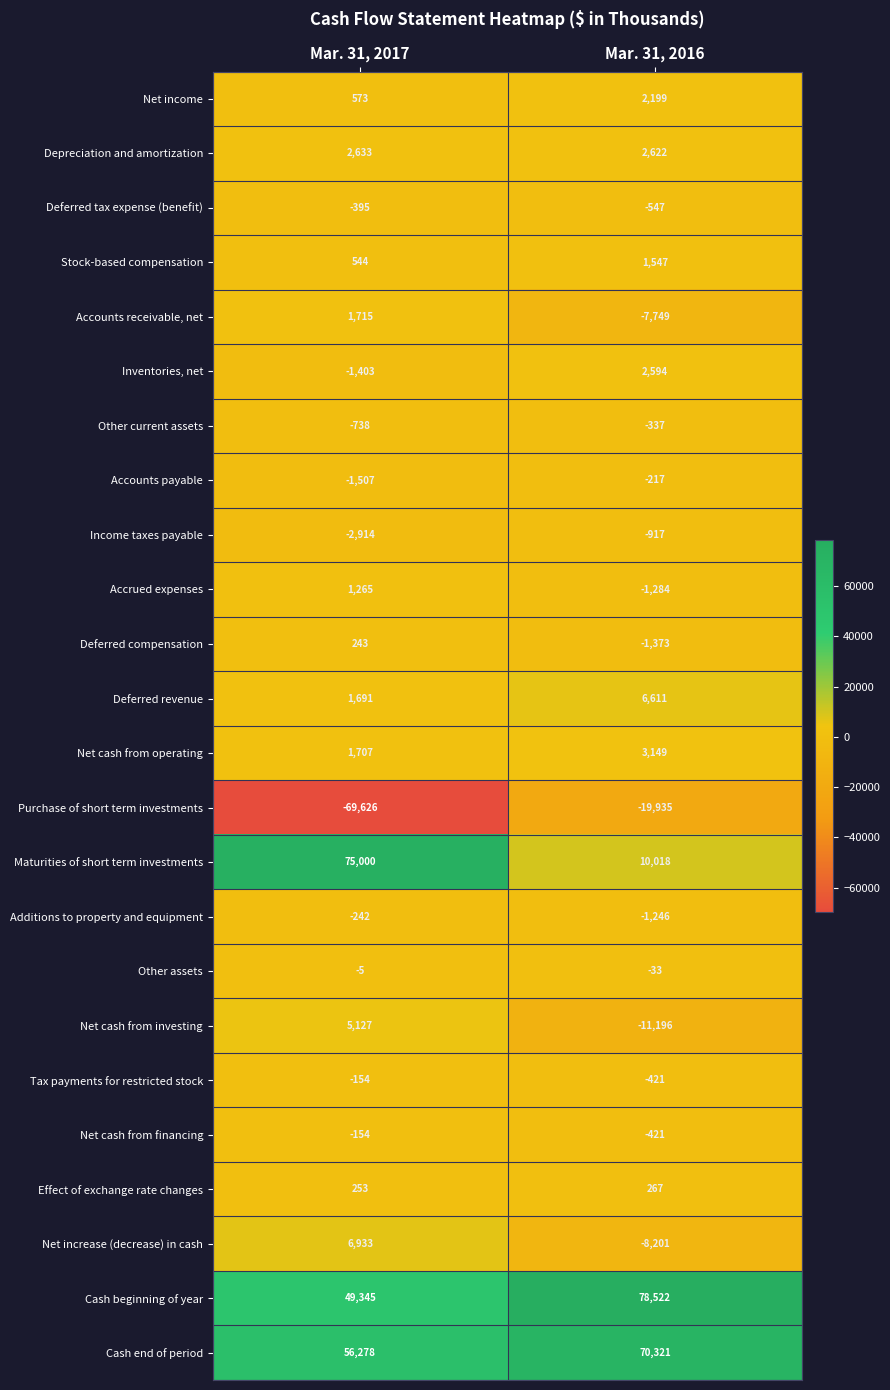

Which label corresponds to the smallest value in the chart?

Mar. 31, 2017